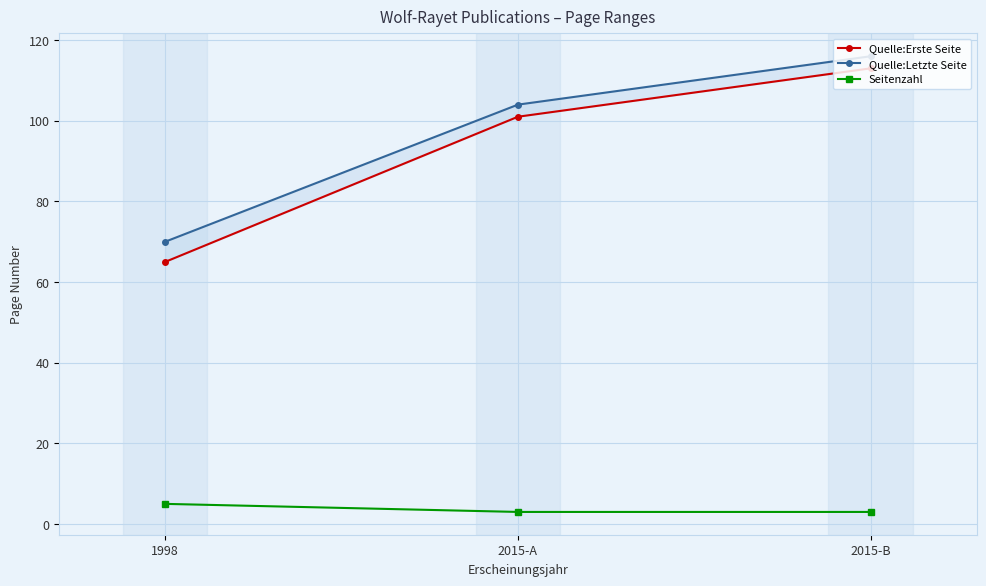

Between 2015-B and 1998, which is larger?

2015-B